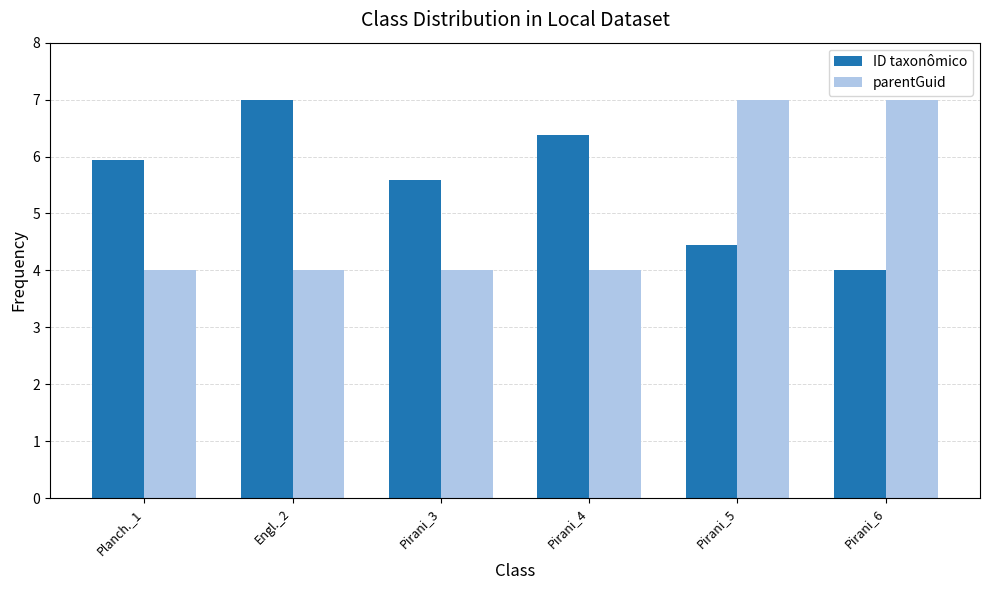

What is the difference between the maximum and second lowest values in the parentGuid series?

3.0